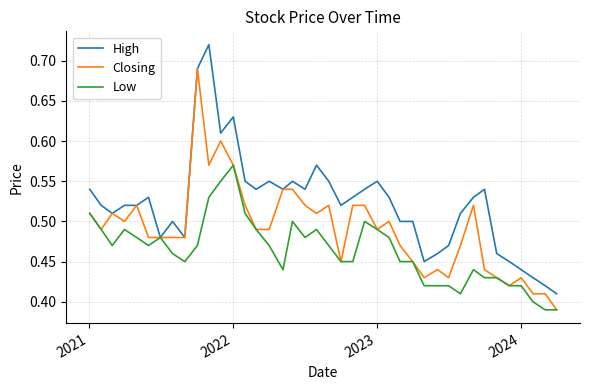

What is the difference between the maximum and minimum values in the High series?

0.3